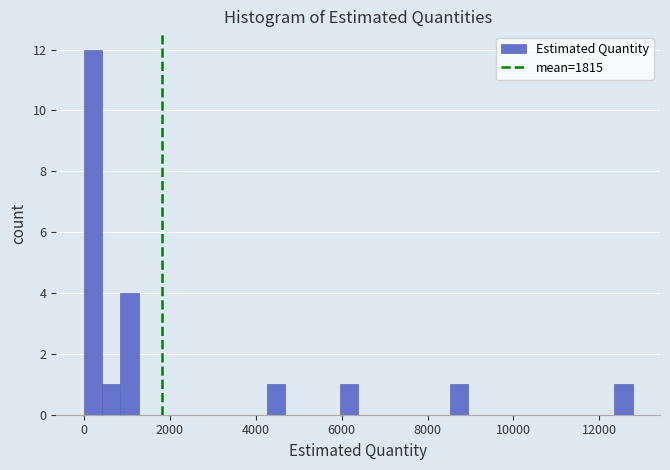

Read against the x-axis, roughly where is the centre of the tallest bar?

200